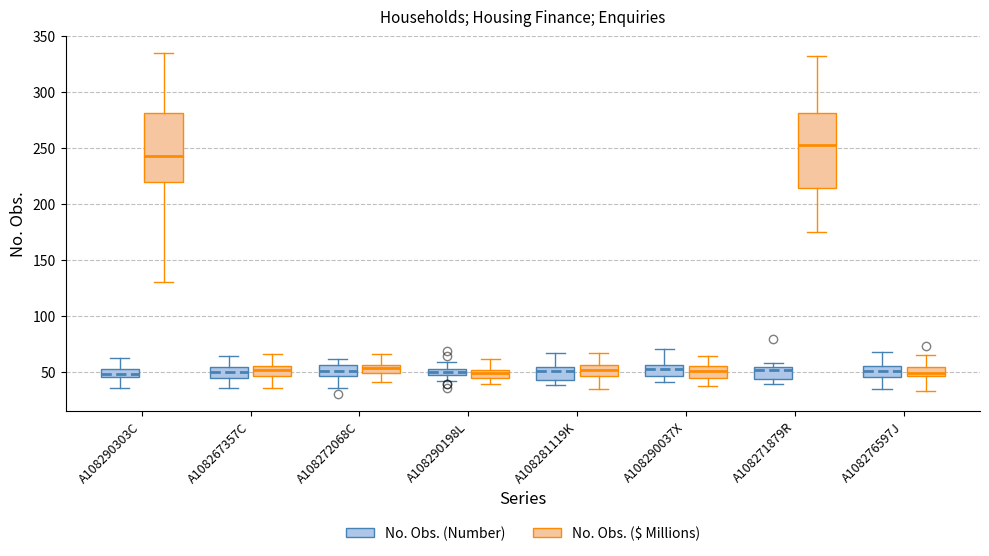

Which box is the tallest, from its lower edge to its upper edge?

A108271879R (No. Obs. ($ Millions))